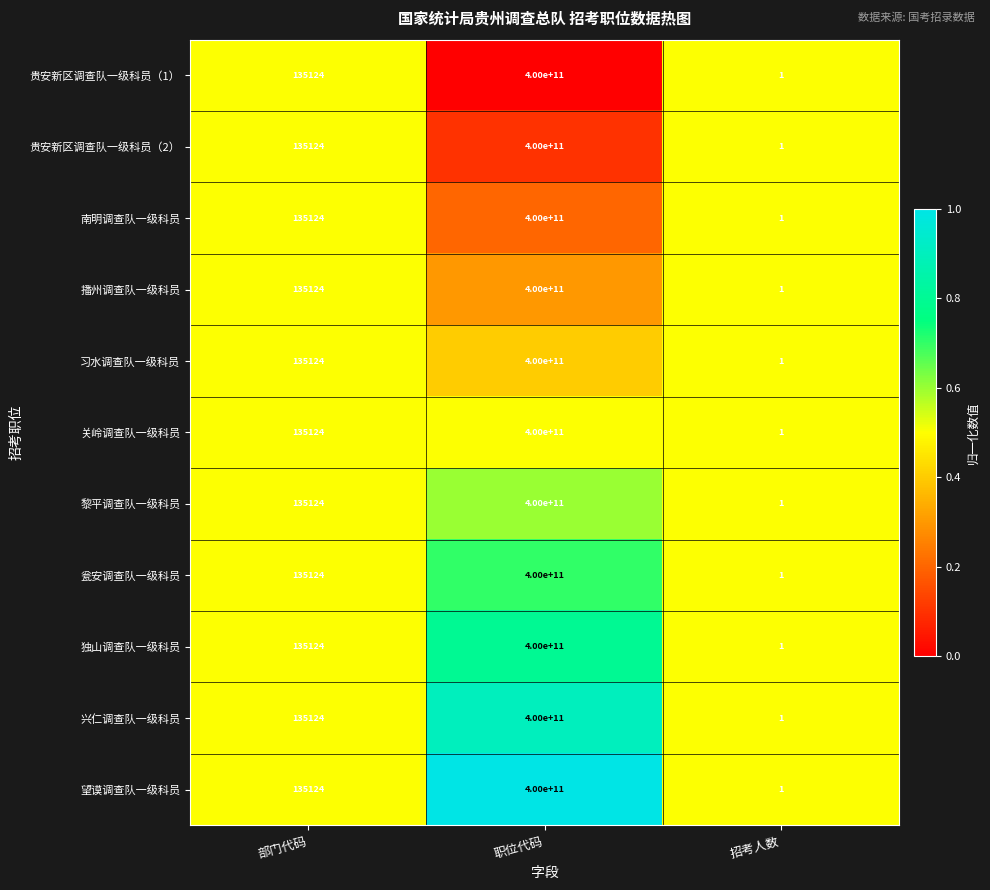

At which label is 播州调查队一级科员 closest to 200000000000?

部门代码